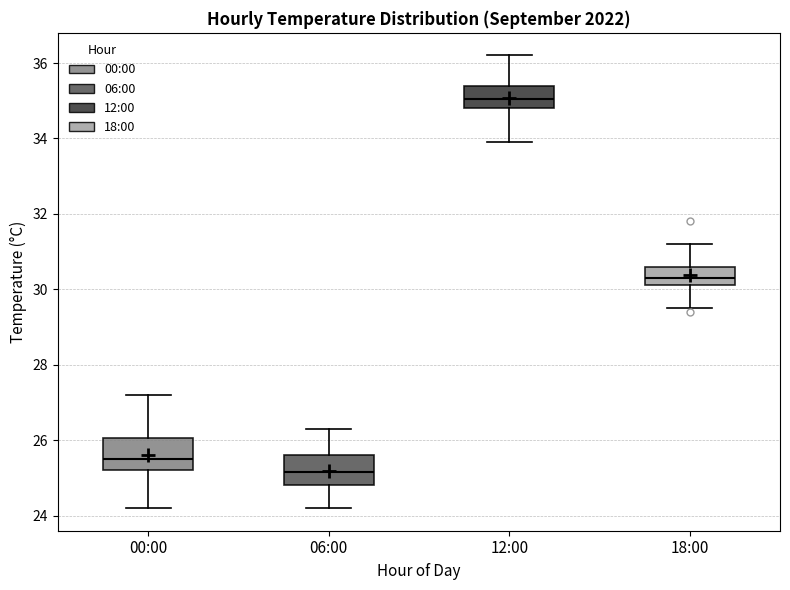

Which box's median line is the highest?

12:00